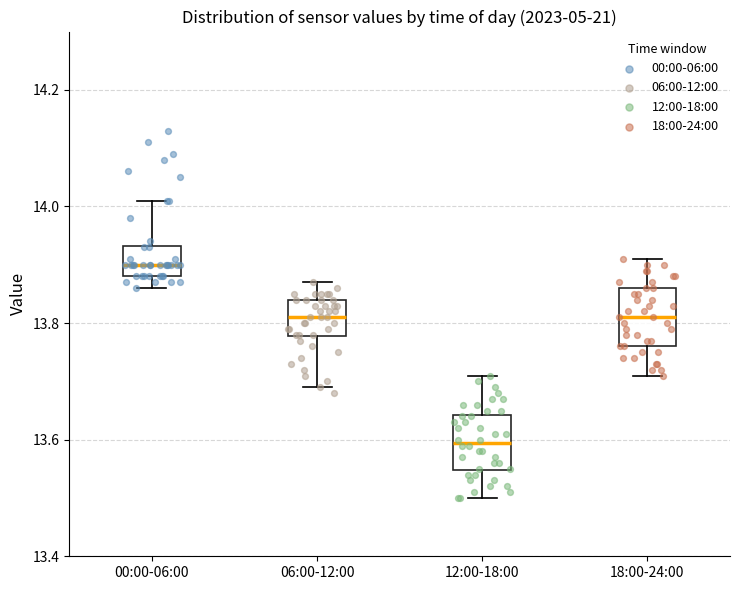

Where does the median line of the box for 00:00-06:00 sit on the y-axis? The values are not printed on the chart, so give them approximately, as read against the axis.

13.90